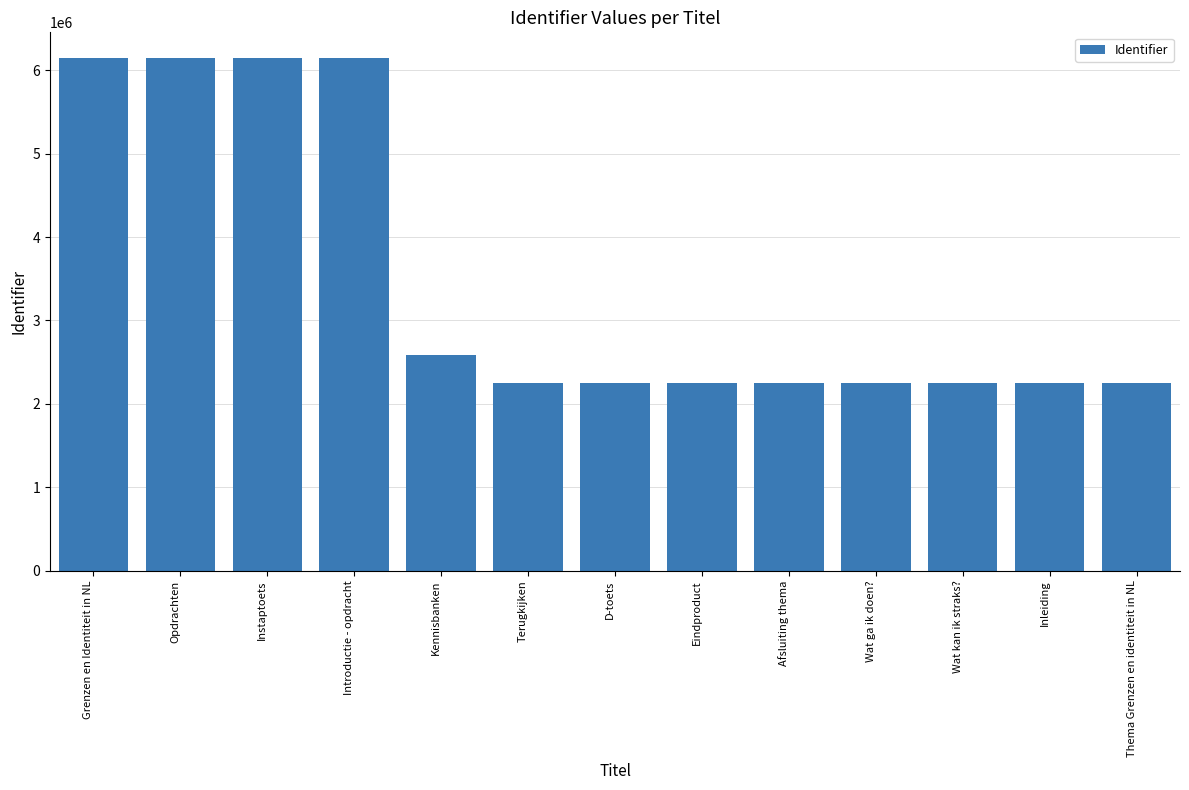

Approximately how many times larger is the value at Opdrachten compared to Grenzen en Identiteit in NL?

1.0